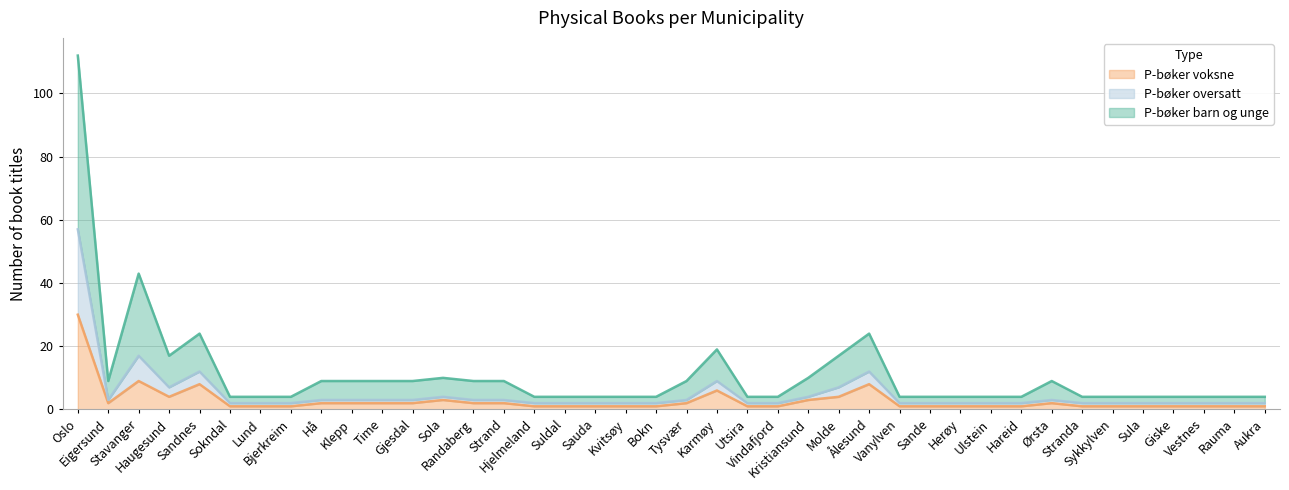

How many series are shown in this chart?

3